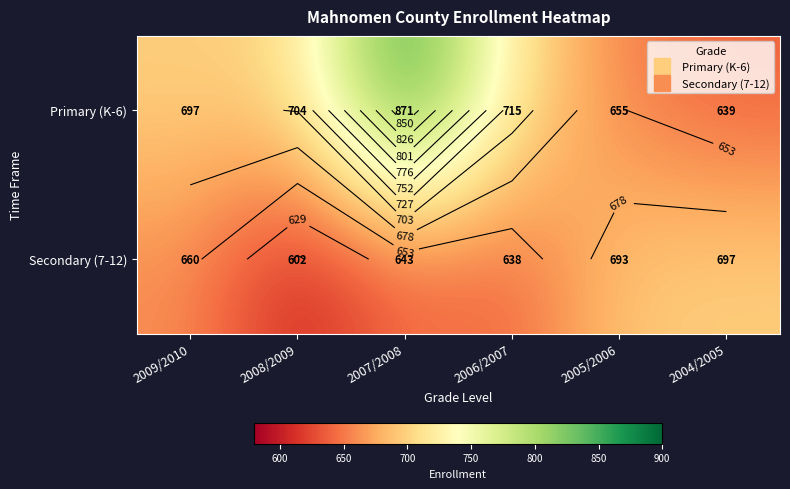

Where does the Primary (K-6) series first go above 704?

2007/2008